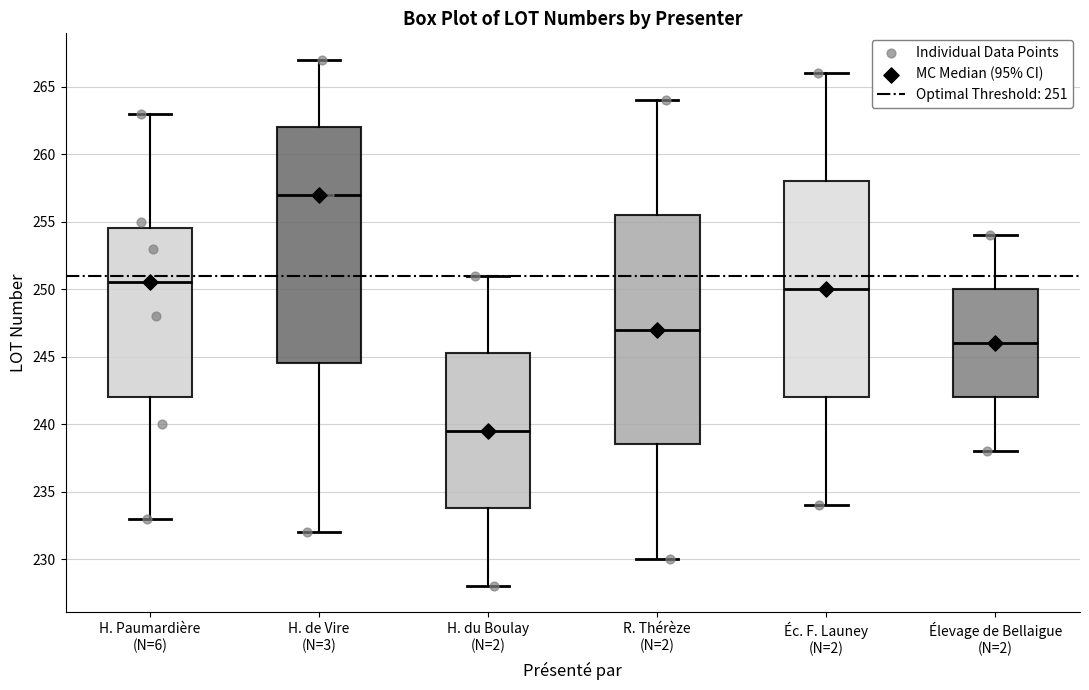

Which box's median line is the lowest?

H. du Boulay (N=2)